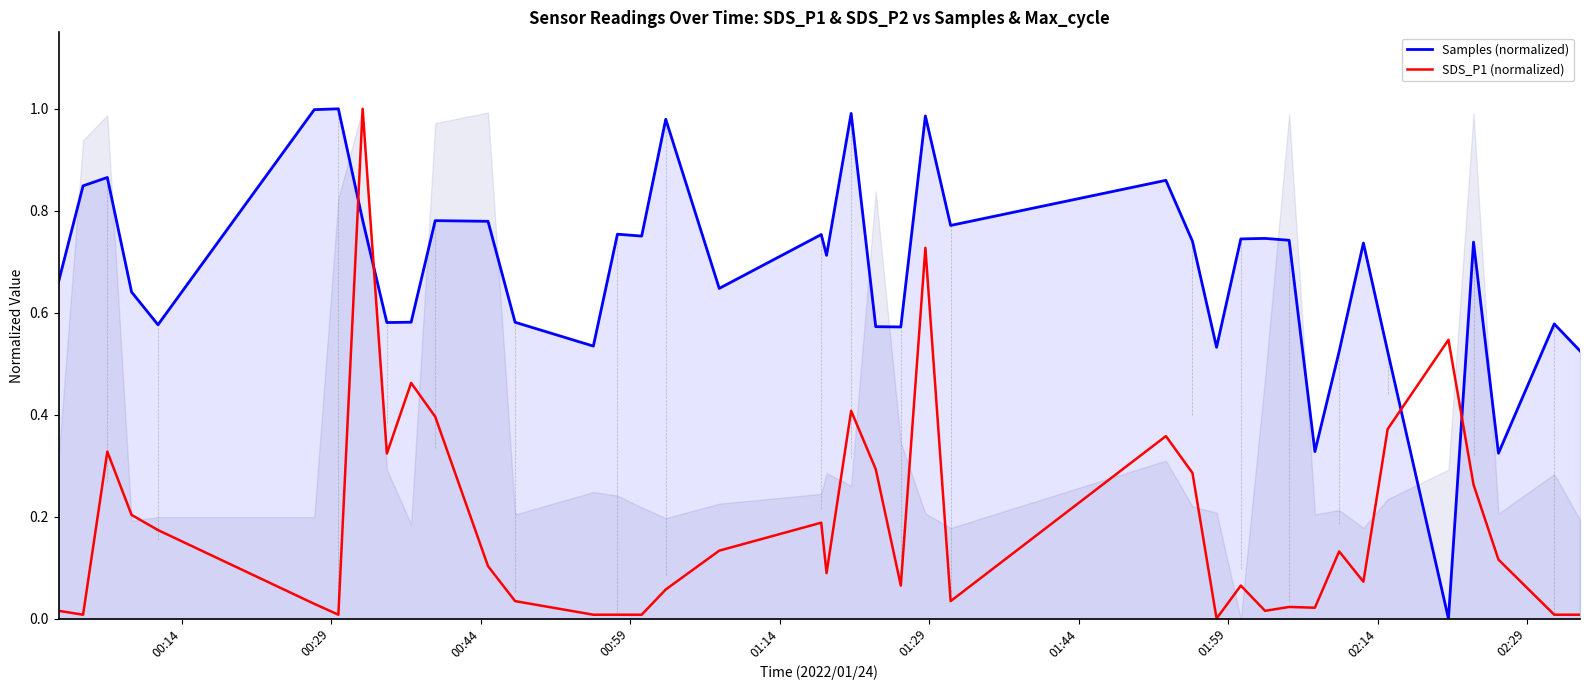

What is the highest value of the Samples (normalized) series?

1.0